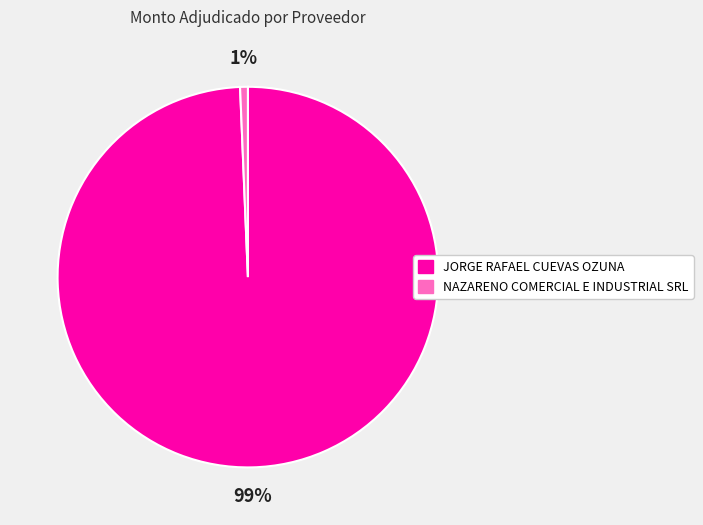

Rank the categories by value from highest to lowest.

JORGE RAFAEL CUEVAS OZUNA, NAZARENO COMERCIAL E INDUSTRIAL SRL